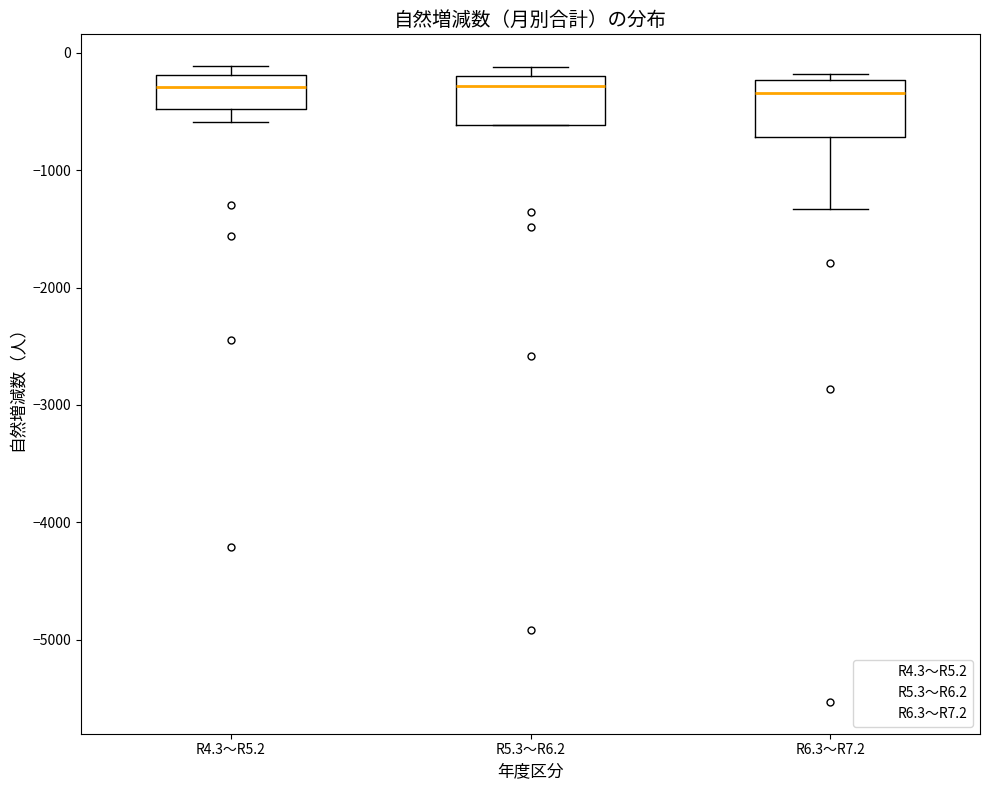

Where is the upper edge of the box for R4.3～R5.2 on the y-axis? The values are not printed on the chart, so give them approximately, as read against the axis.

-200